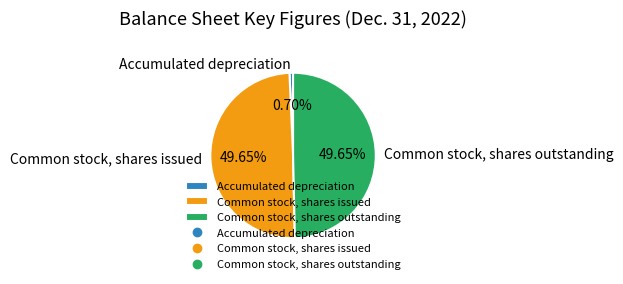

The Common stock, shares outstanding slice represents 56% of the pie. True or false?

False